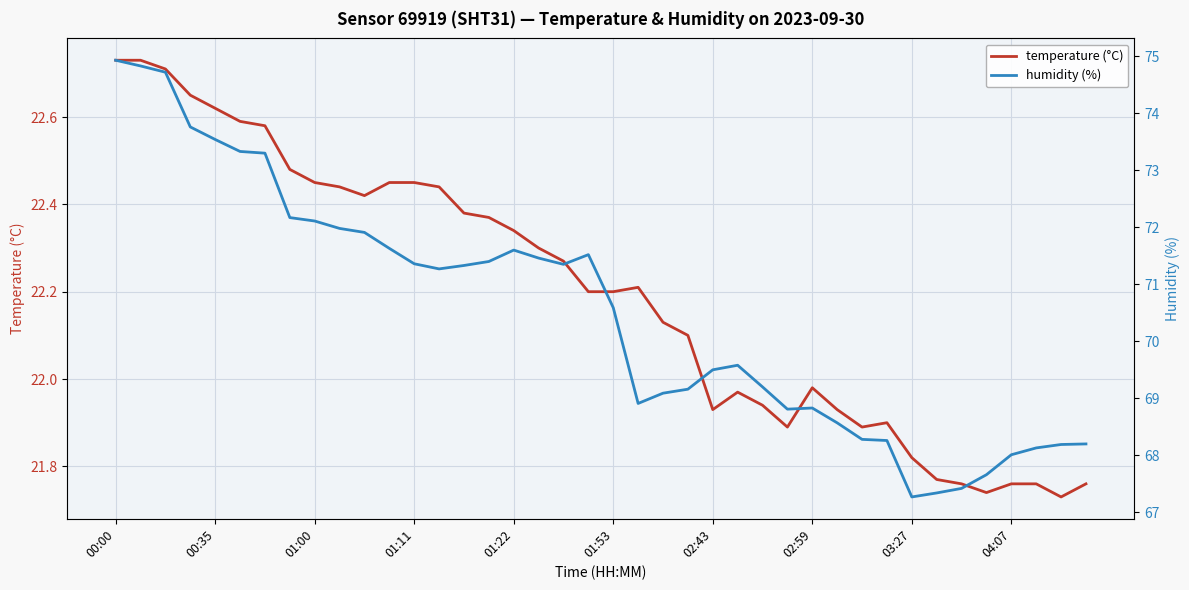

What is the lowest value of the temperature (°C) series?

21.7